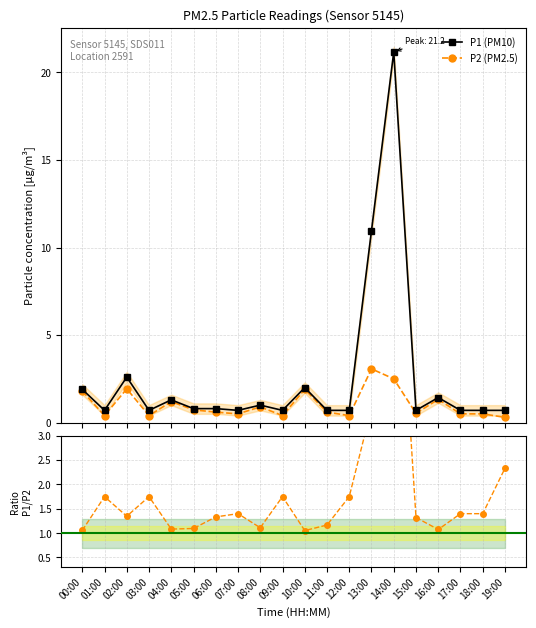

Which series has the largest total across all categories?

P1 (PM10)